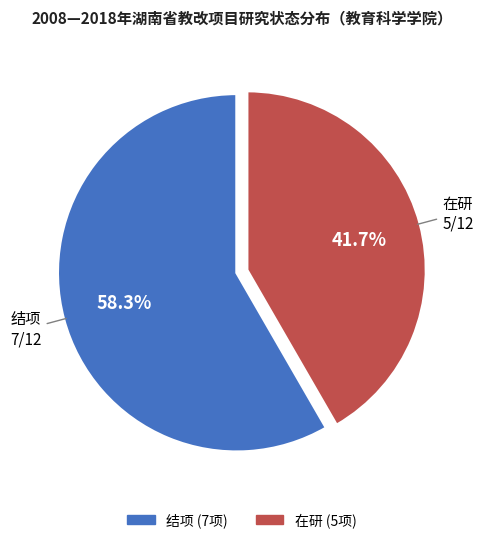

What portion of the pie excludes 结项?

41.7%